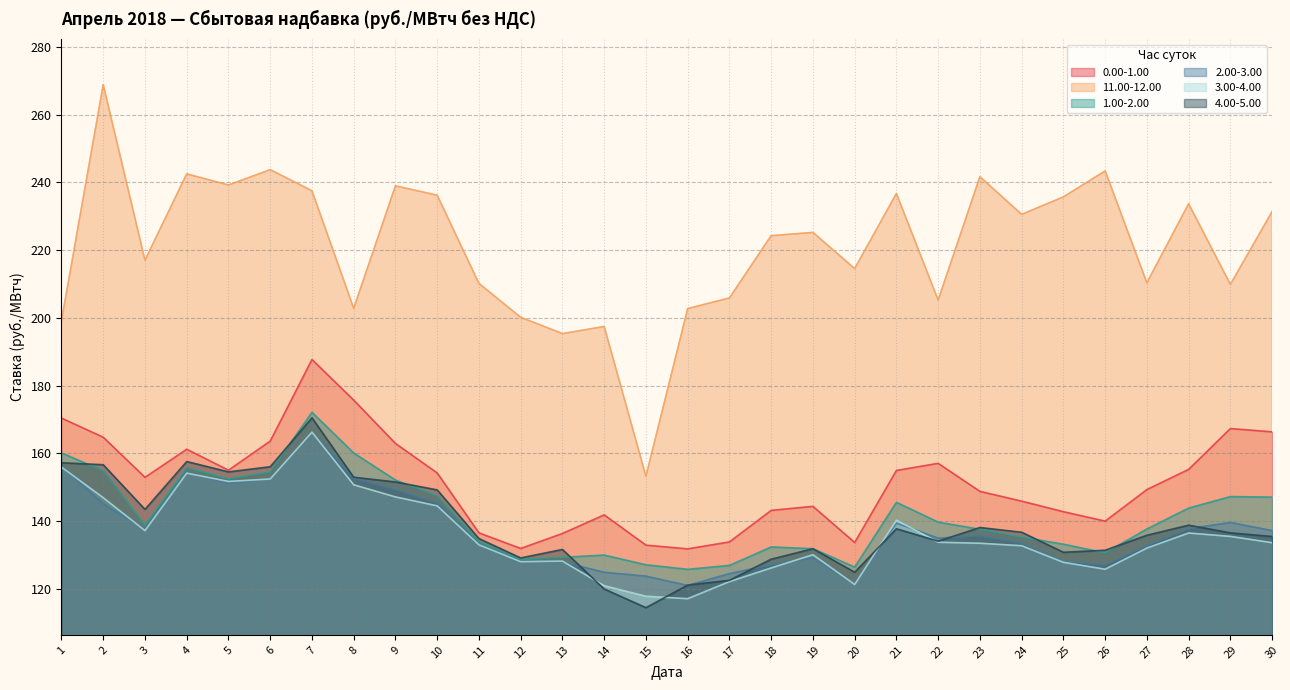

True or false: 11.00-12.00 has more than 2 points higher than both neighbors.

True